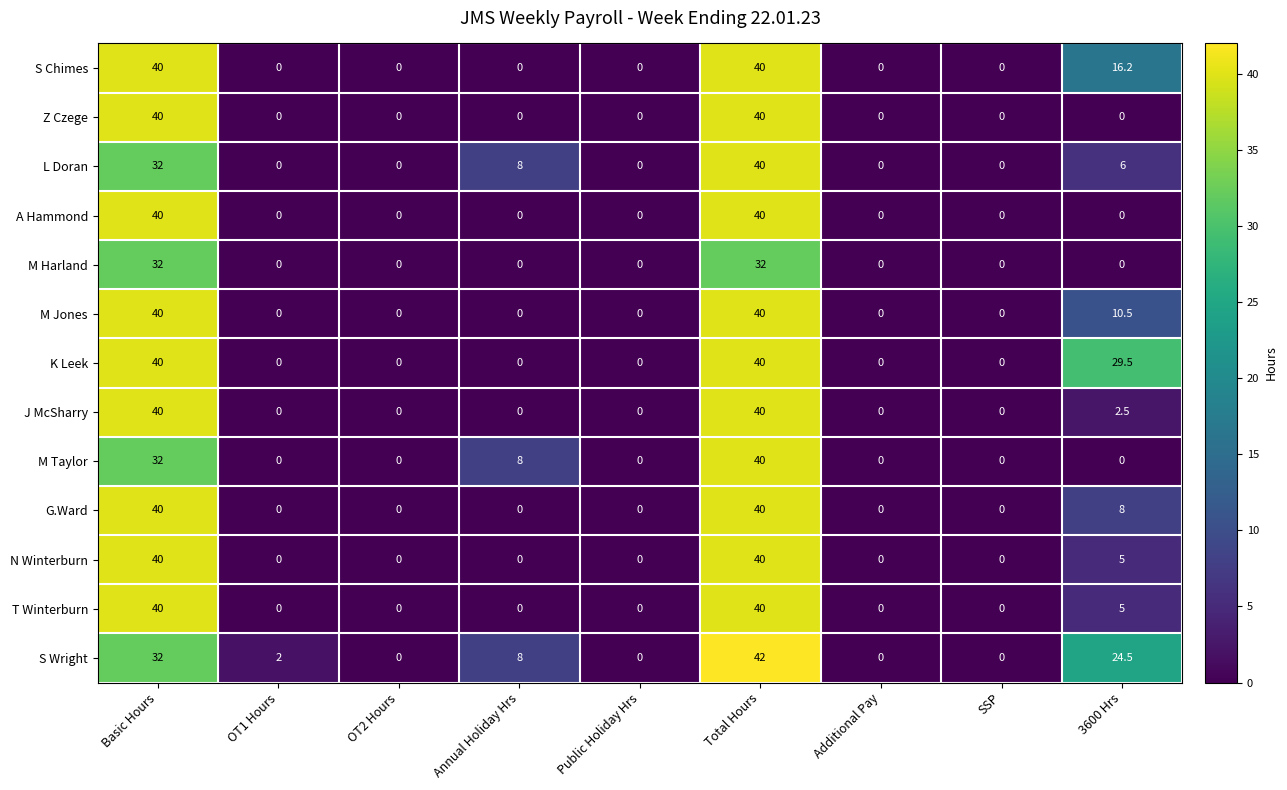

What is the difference between the second highest and minimum values in the G.Ward series?

40.0